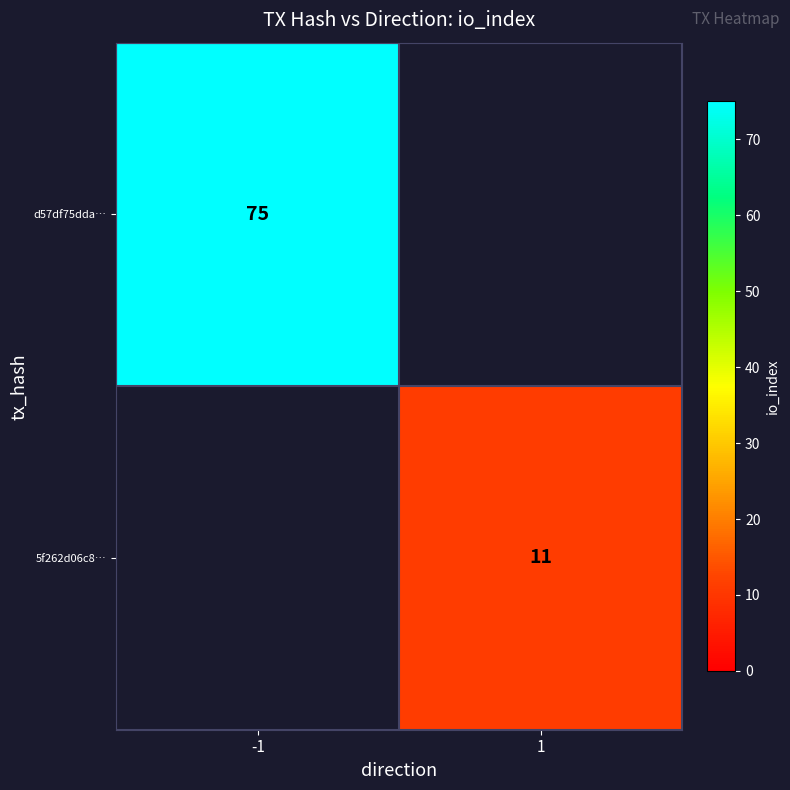

At which category does the chart reach its minimum across all series?

1